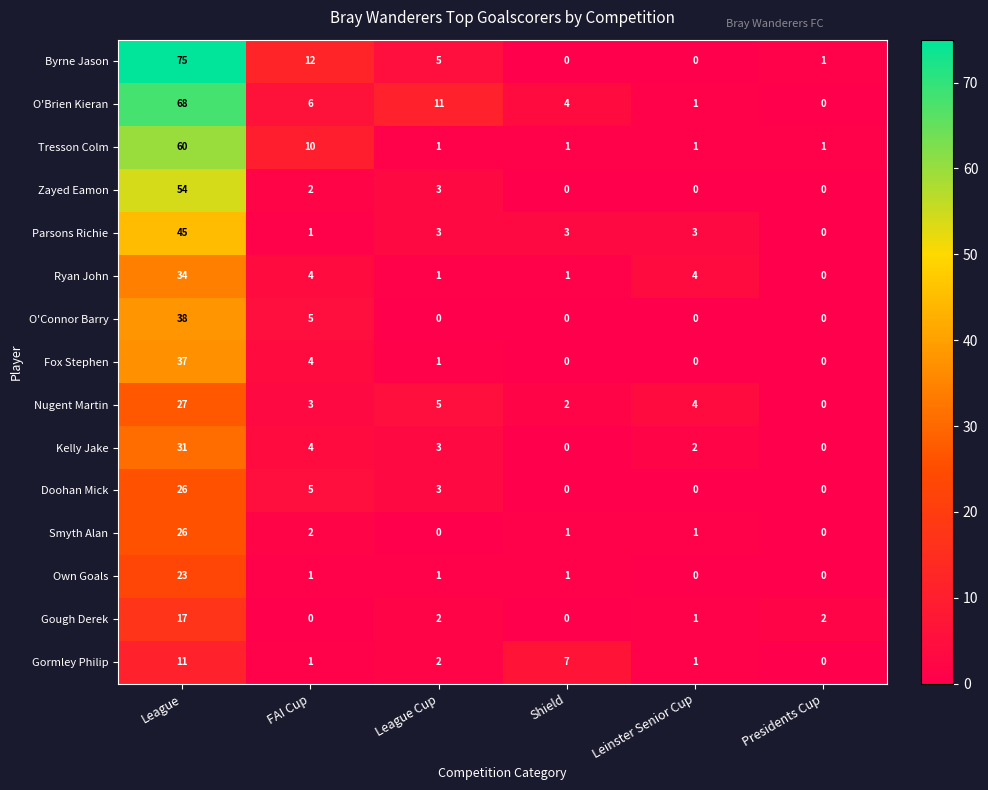

True or false: Kelly Jake has a value of 3 at League Cup.

True